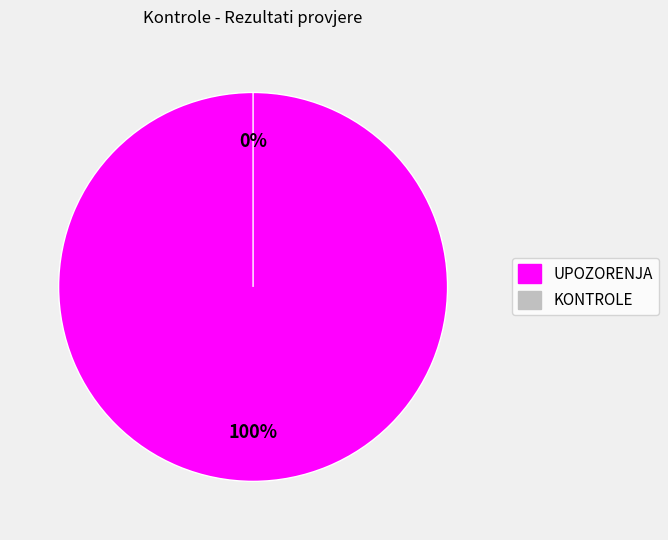

To the nearest percent, what is the difference between the UPOZORENJA and KONTROLE slice percentages?

100%